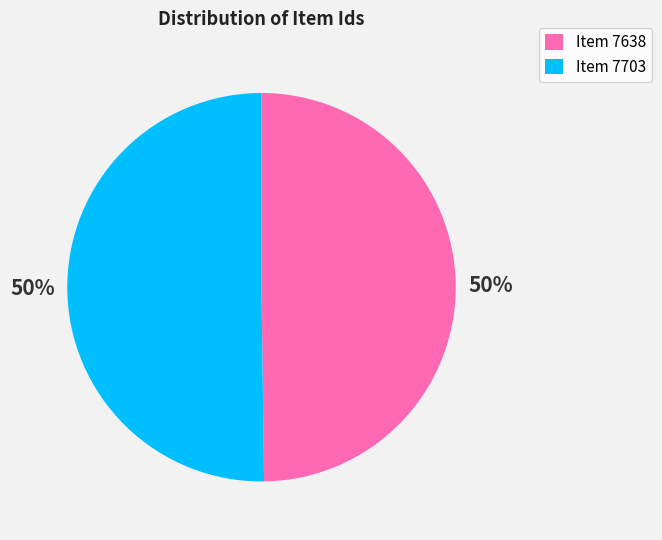

How many segments does this pie chart have?

2